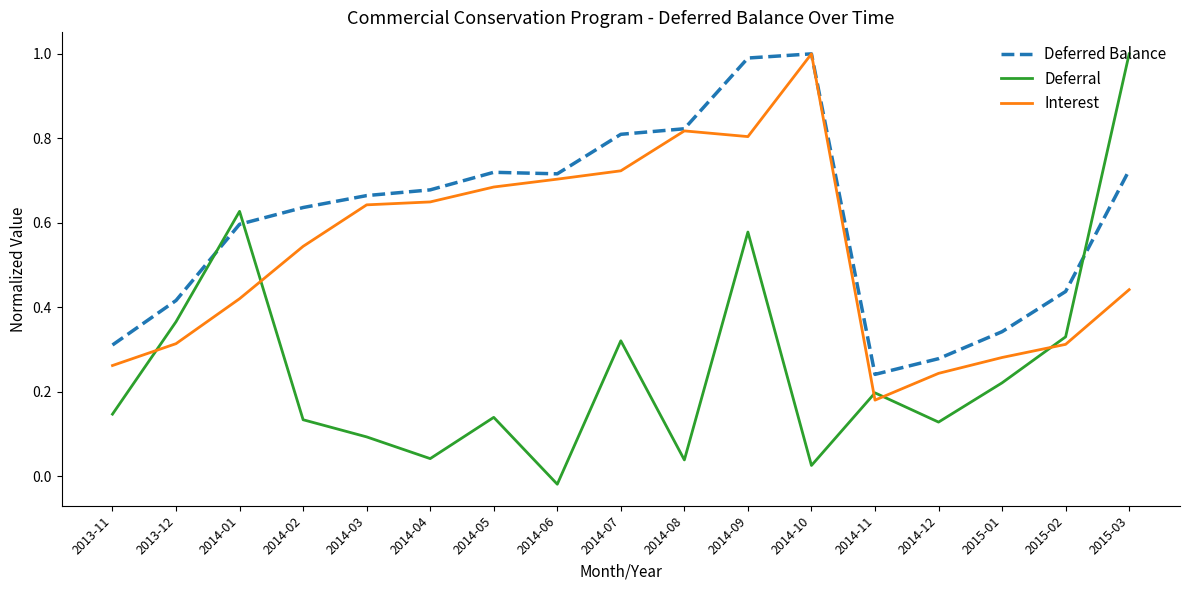

Which series has the largest total across all categories?

Deferred Balance